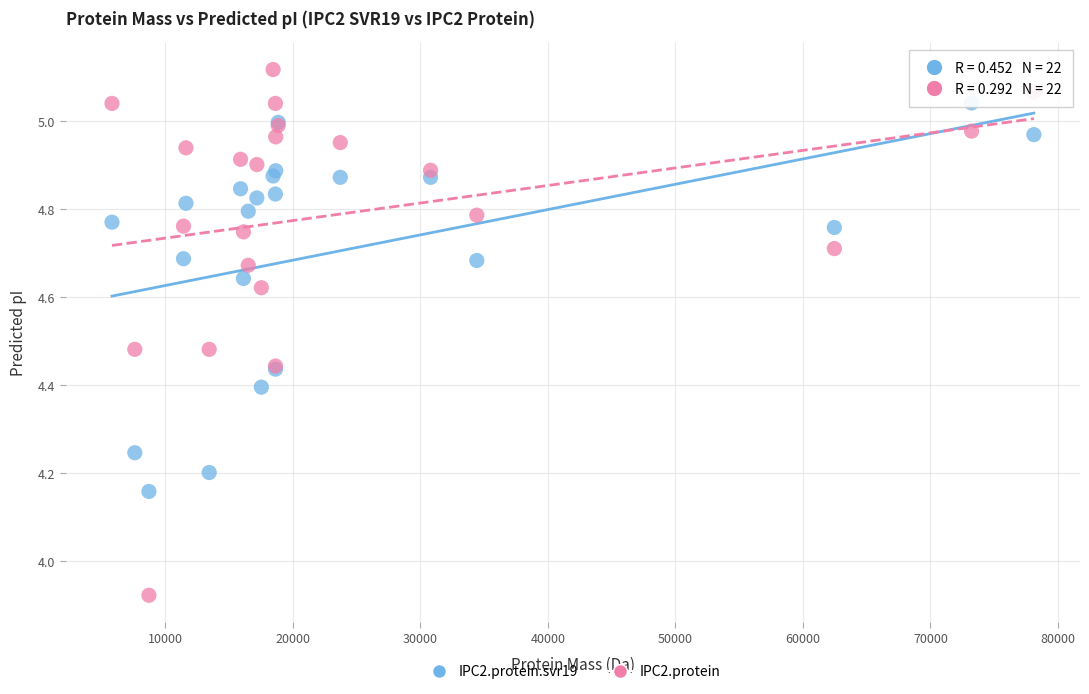

Which series contains the highest Y value?

IPC2.protein